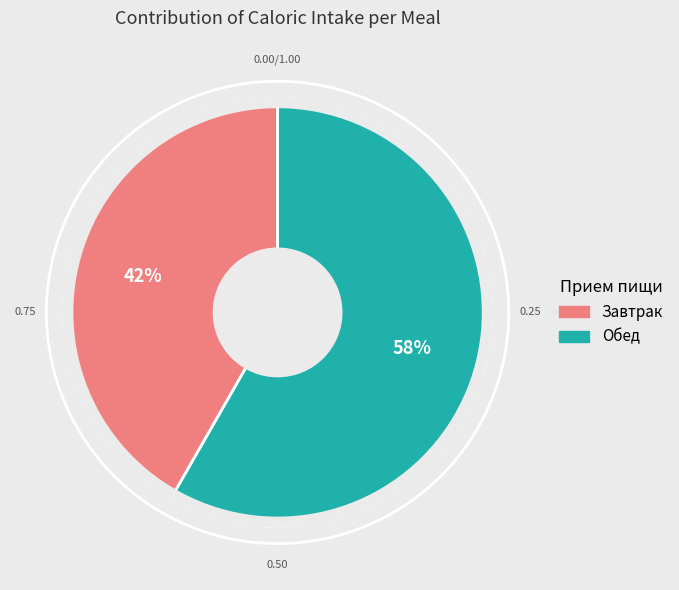

To the nearest percent, what is the average slice percentage?

50%